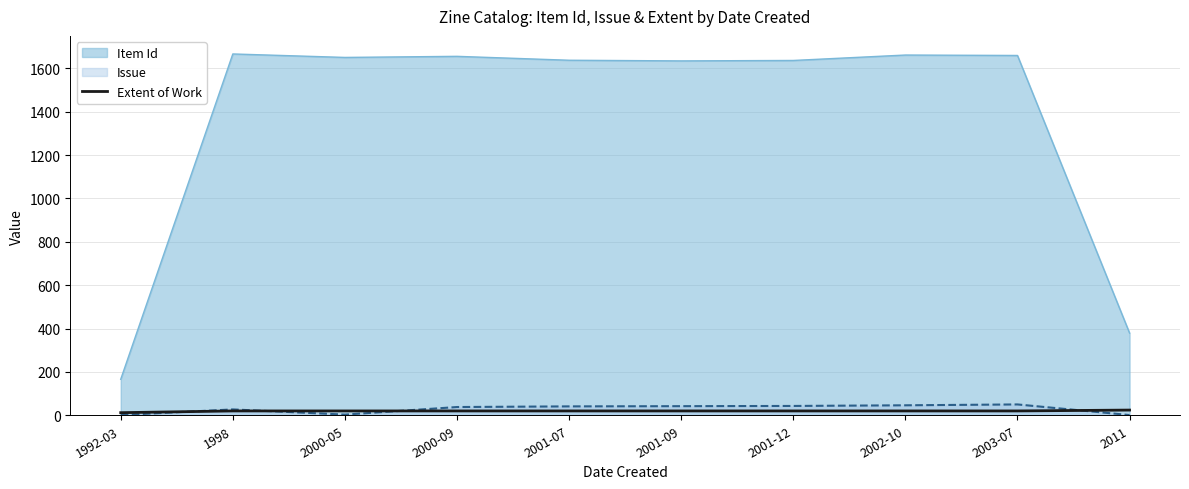

What is the maximum value shown in the chart?

1666